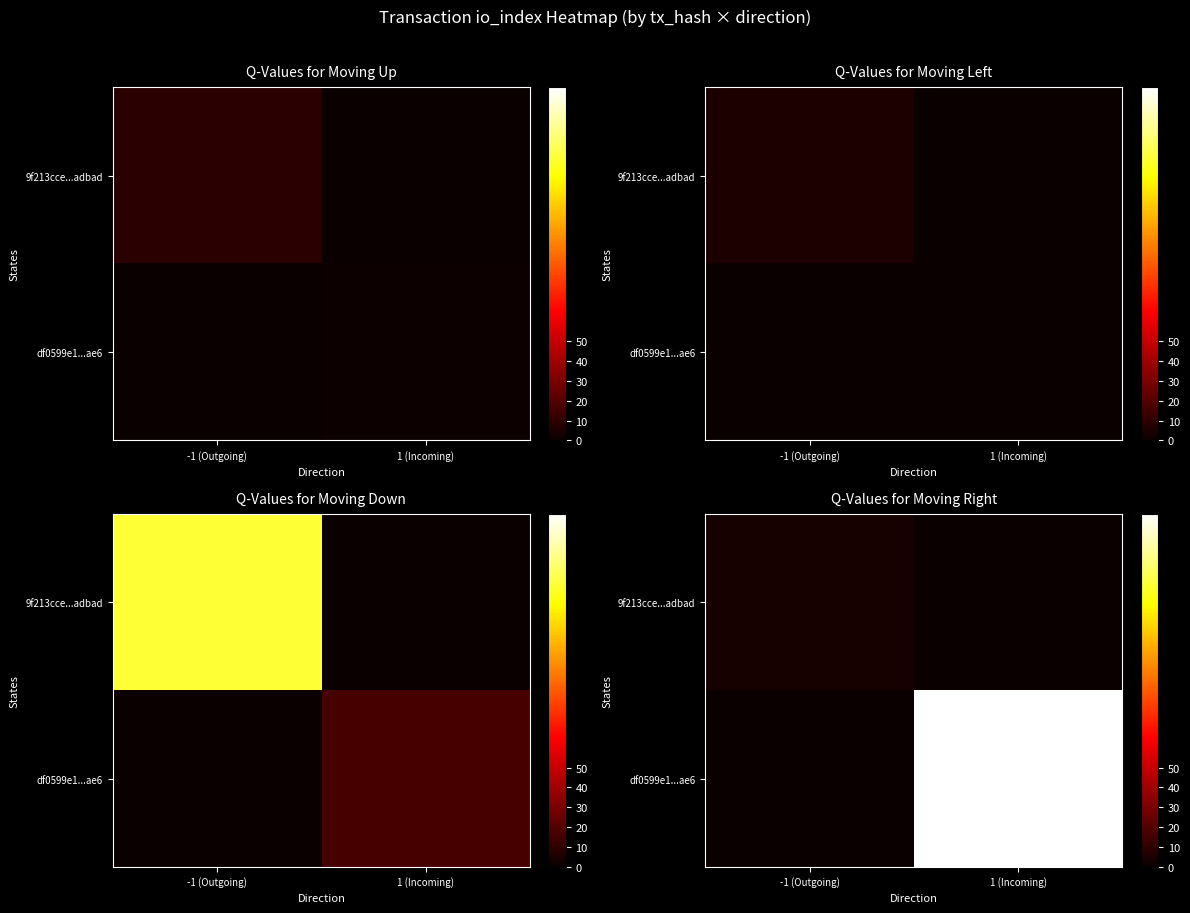

The value of 9f213cce...adbad at 1 (Incoming) is 0.0. True or false?

True